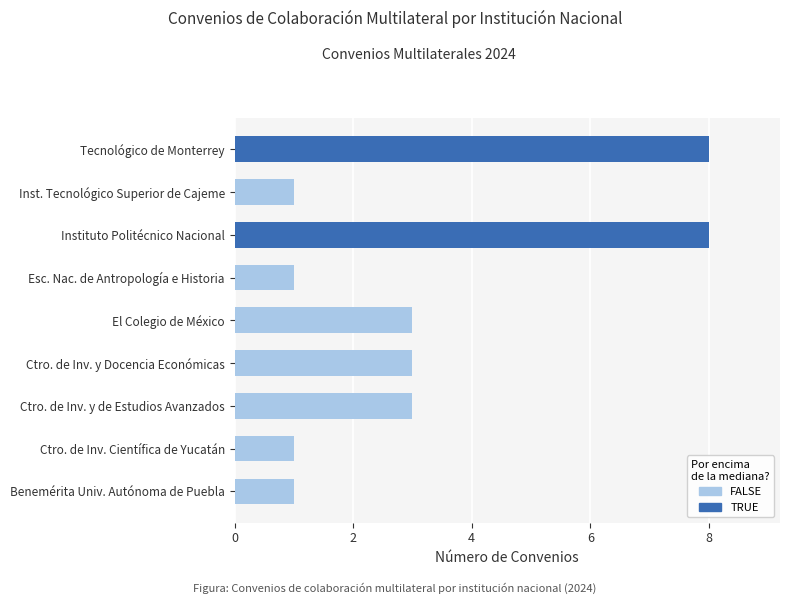

Rank the categories by value from lowest to highest.

Benemérita Univ. Autónoma de Puebla, Ctro. de Inv. Científica de Yucatán, Esc. Nac. de Antropología e Historia, Inst. Tecnológico Superior de Cajeme, Ctro. de Inv. y de Estudios Avanzados, Ctro. de Inv. y Docencia Económicas, El Colegio de México, Instituto Politécnico Nacional, Tecnológico de Monterrey